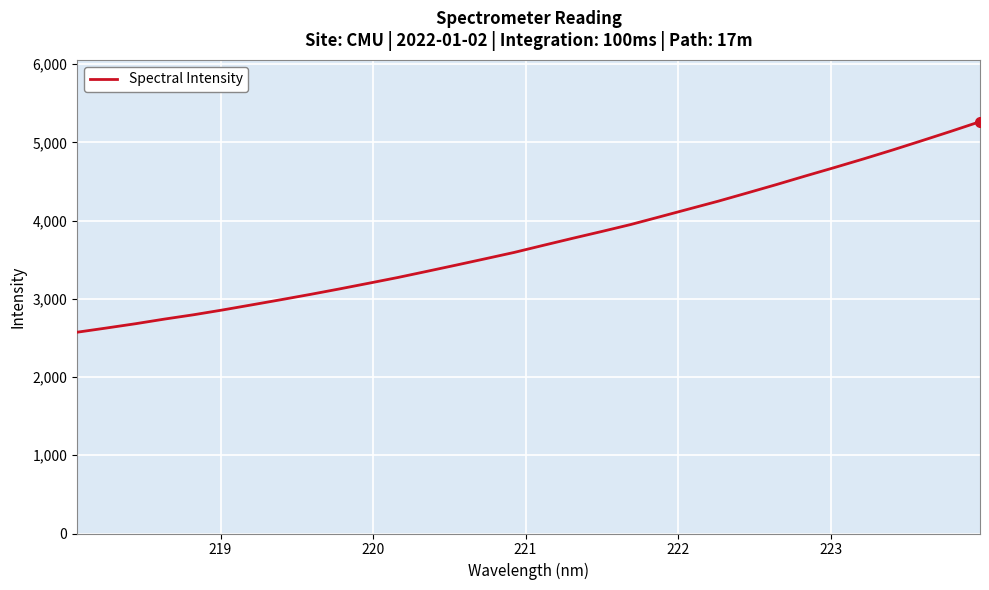

How many values are below 3683?

16